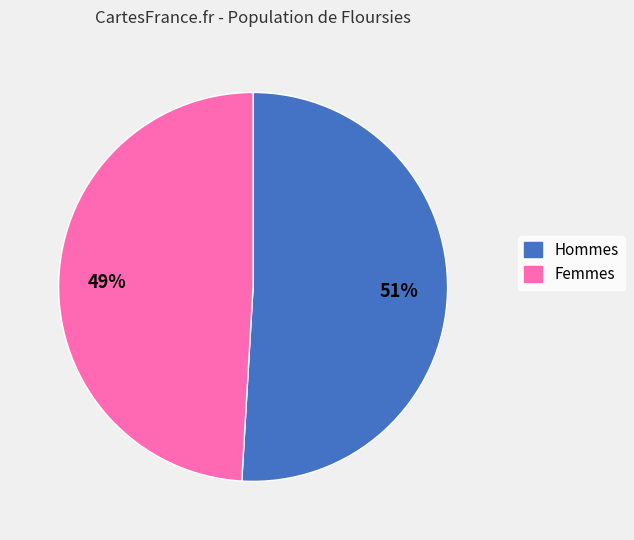

To the nearest percent, what is the average slice percentage?

50%